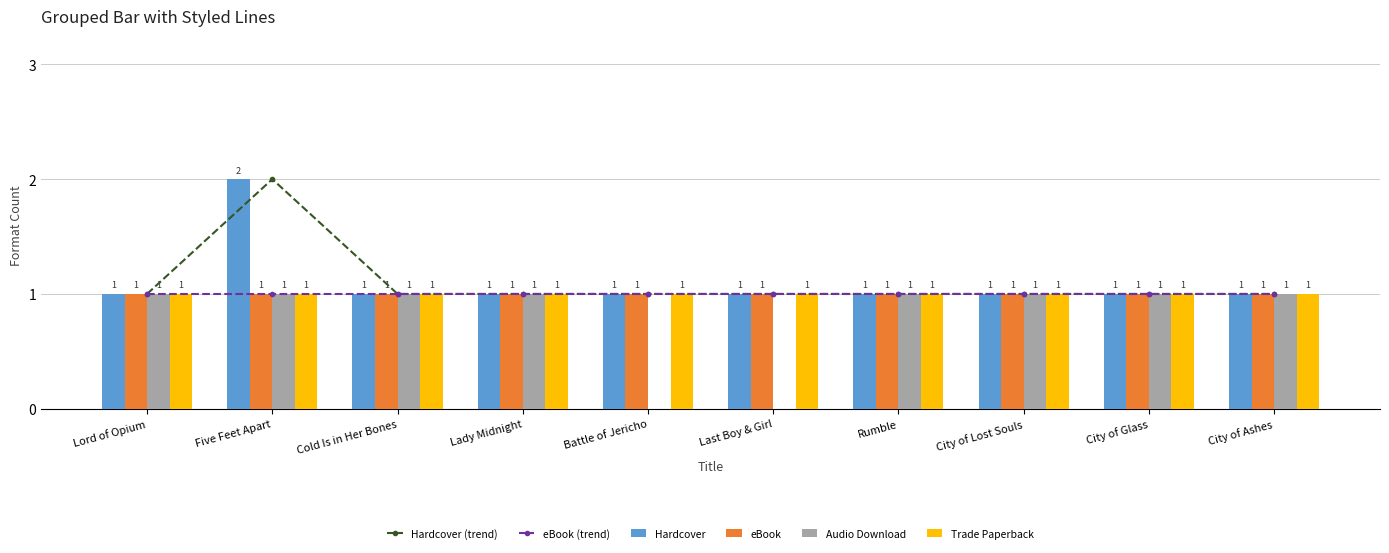

At which category does the chart reach its minimum across all series?

Battle of Jericho